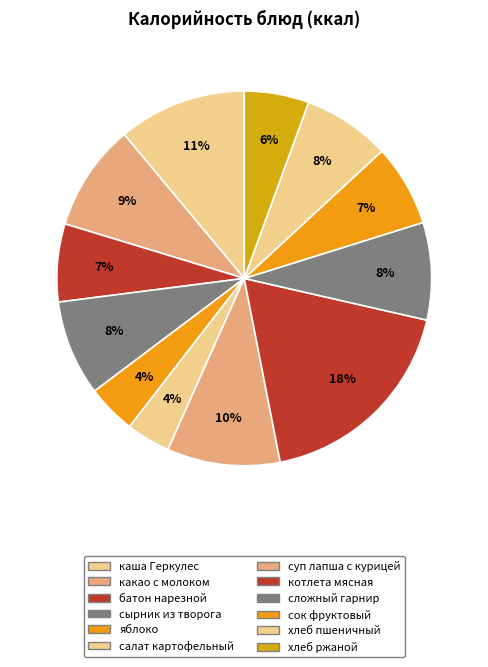

How many segments does this pie chart have?

12